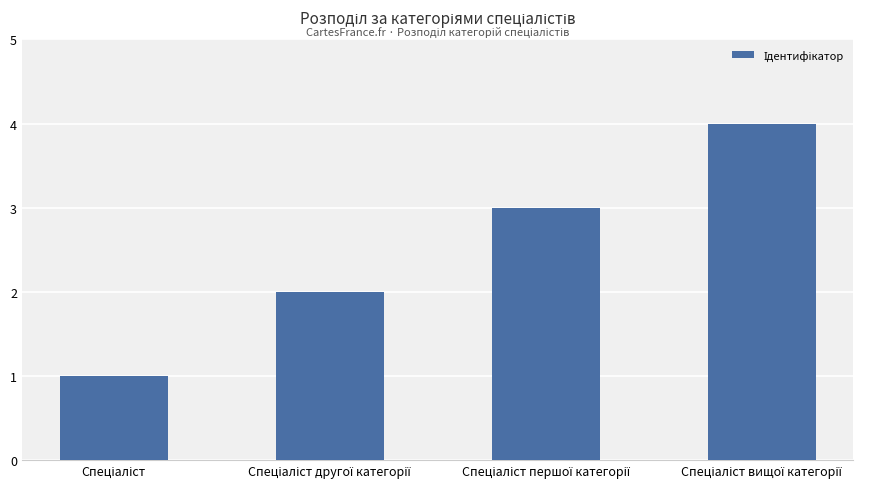

What is the greatest value displayed?

4